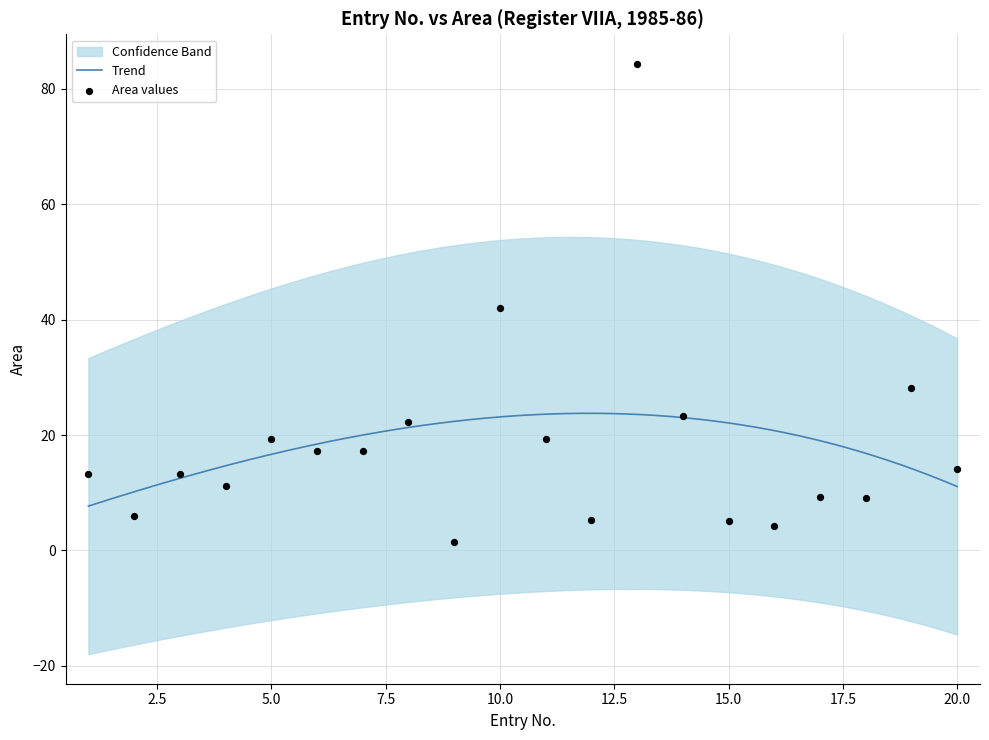

What is the change in value from 13 to 14?

-61.1